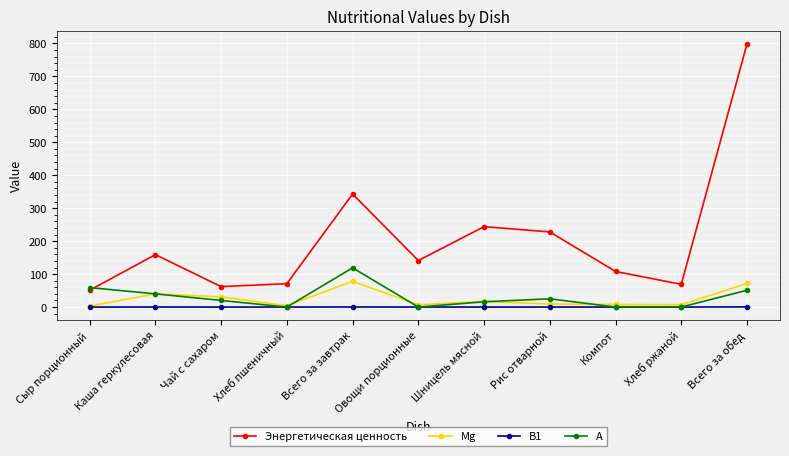

True or false: Энергетическая ценность and B1 intersect in this chart.

False